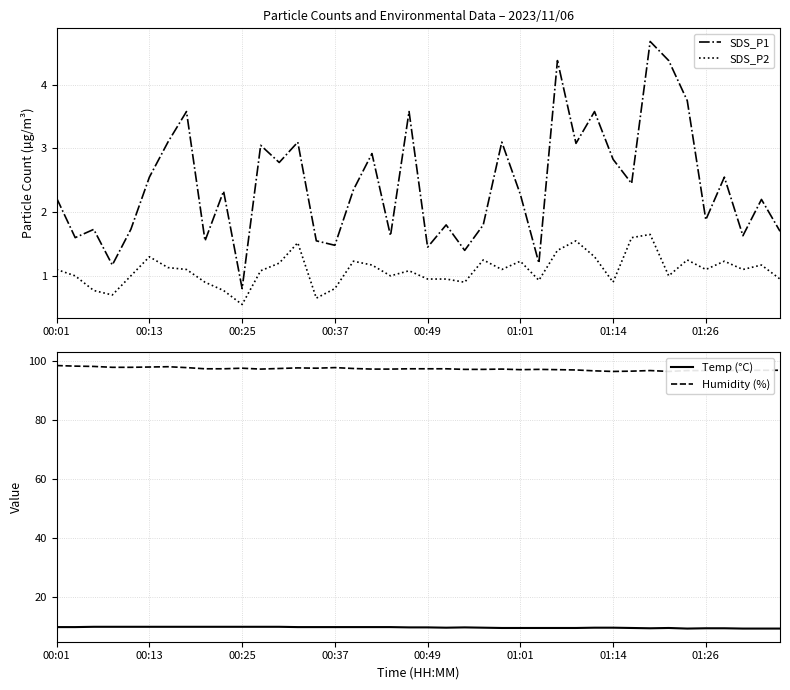

Where is the first local maximum for Temp (°C)?

22